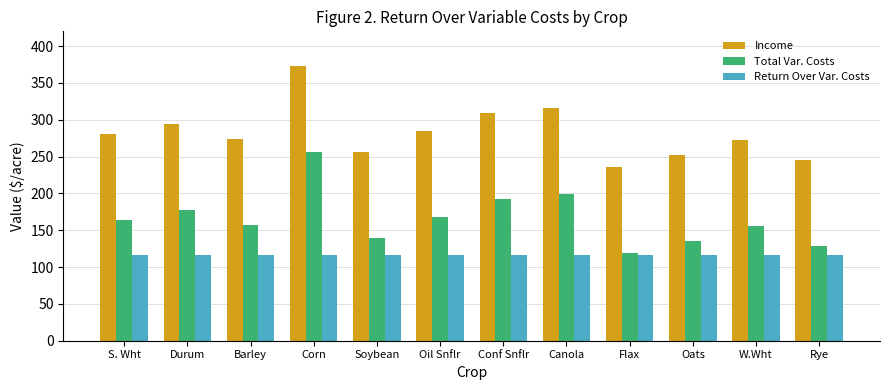

What is the minimum value shown in the chart?

116.9